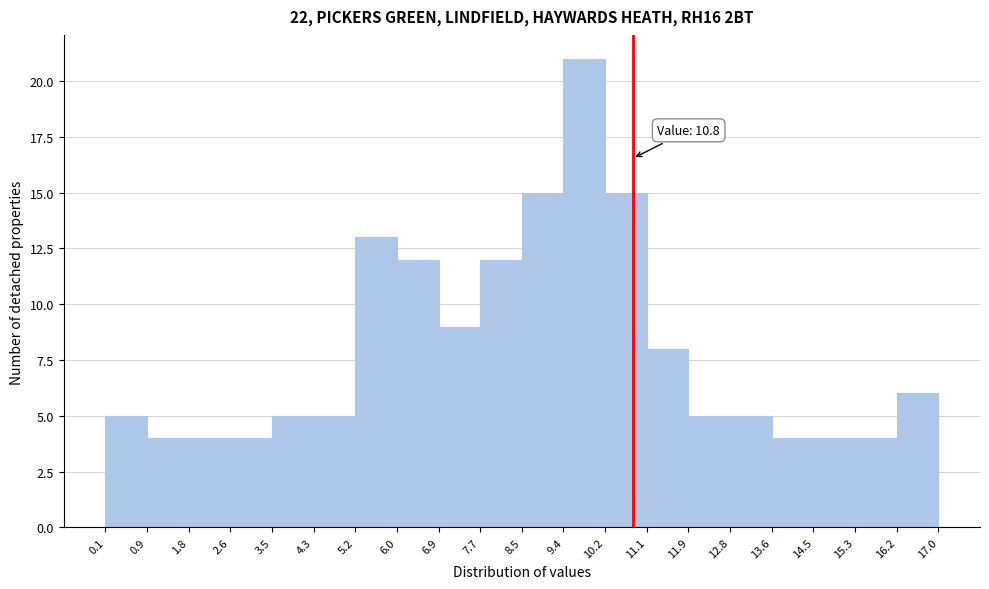

Over which range of the x-axis is the bar tallest?

9.4 to 10.2